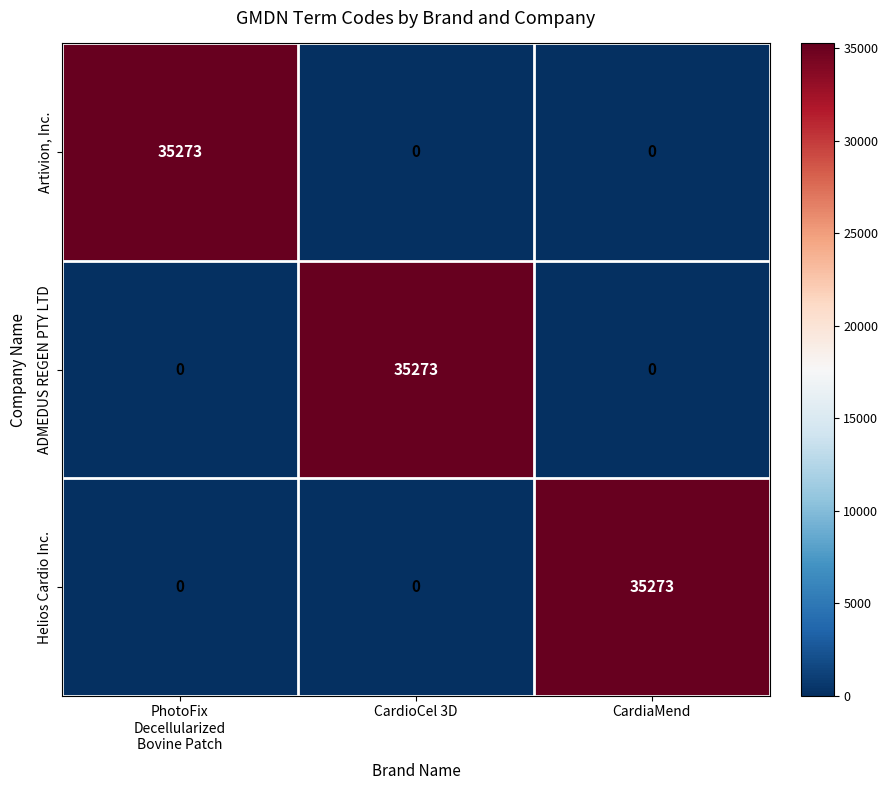

At how many categories does at least one series exceed 5493?

3